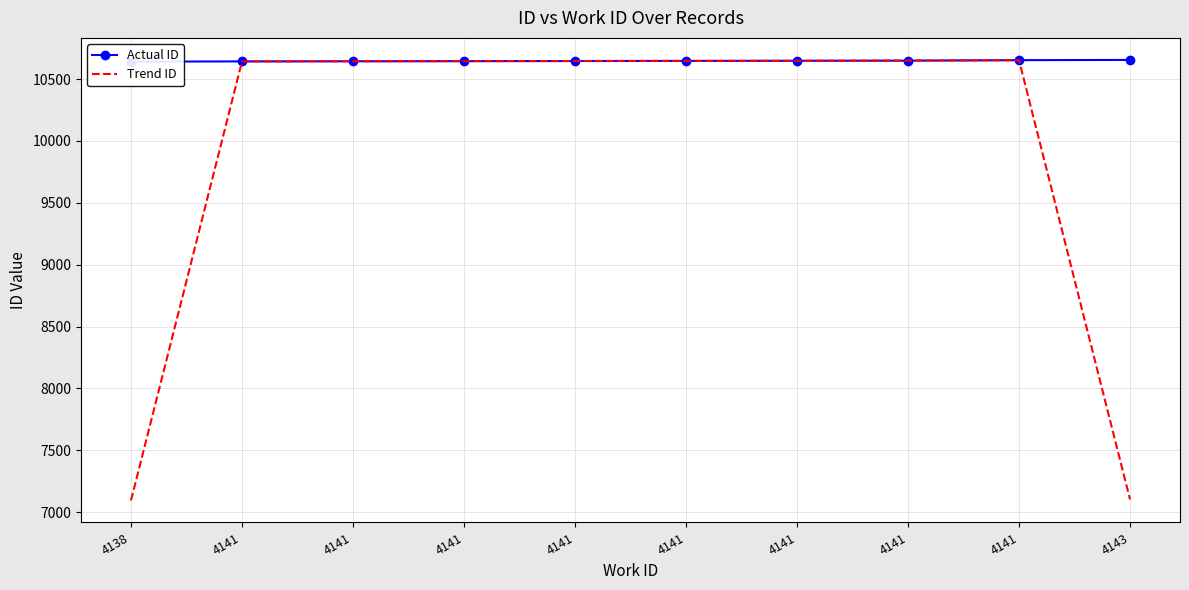

Count the number of data series in this chart.

2